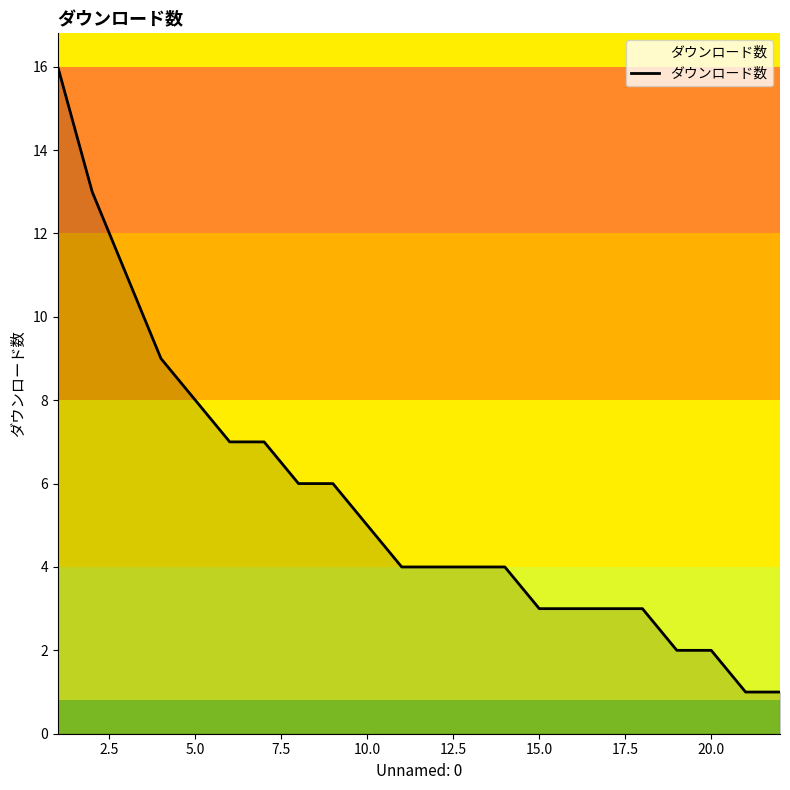

Reading left to right, transcribe all the data shown in this chart.

16	13	11	9	8	7	7	6	6	5	4	4	4	4	3	3	3	3	2	2	1	1